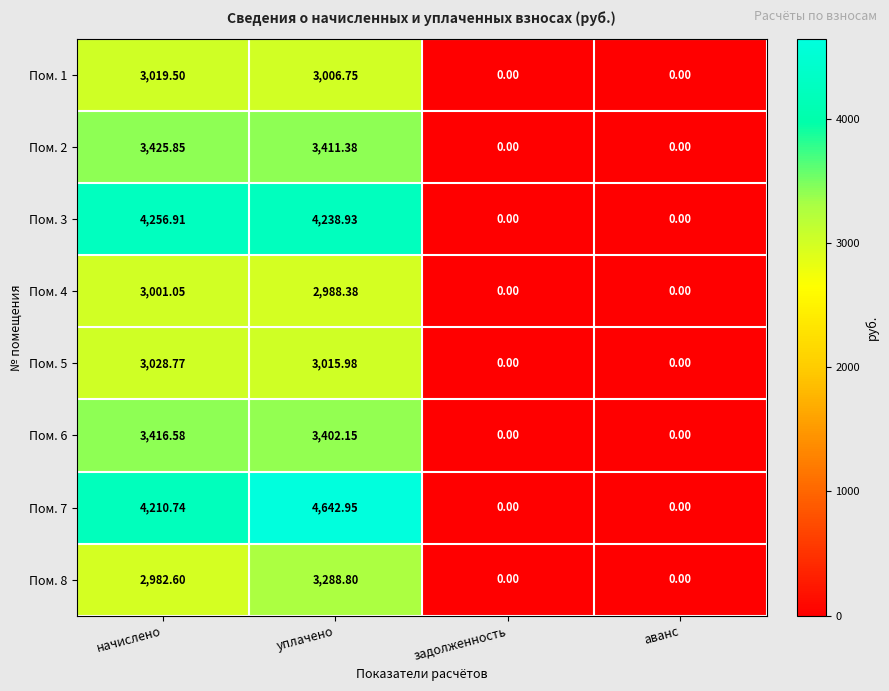

Where is Пом. 6 nearest to the value 1708?

уплачено